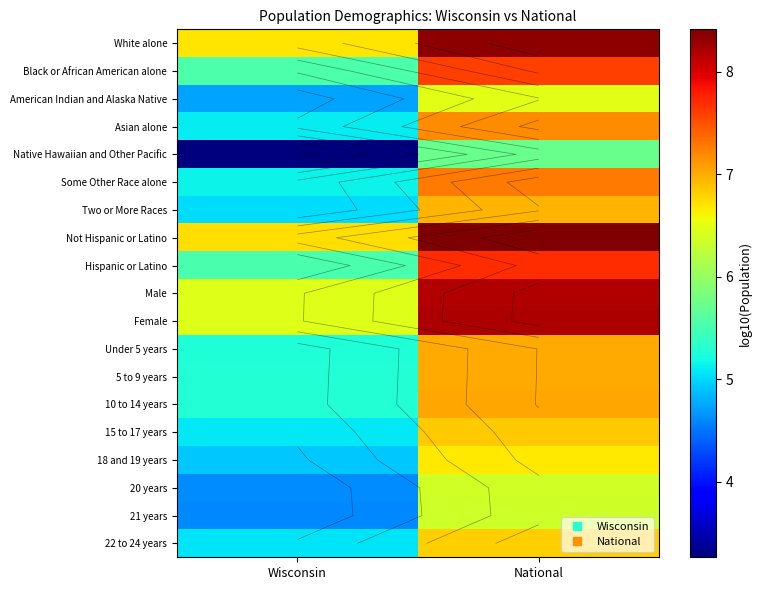

How many data points in 10 to 14 years are above 7?

1